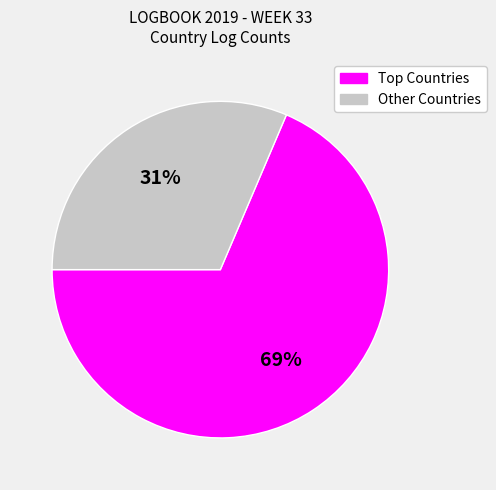

To the nearest percent, what is the average slice percentage?

50%